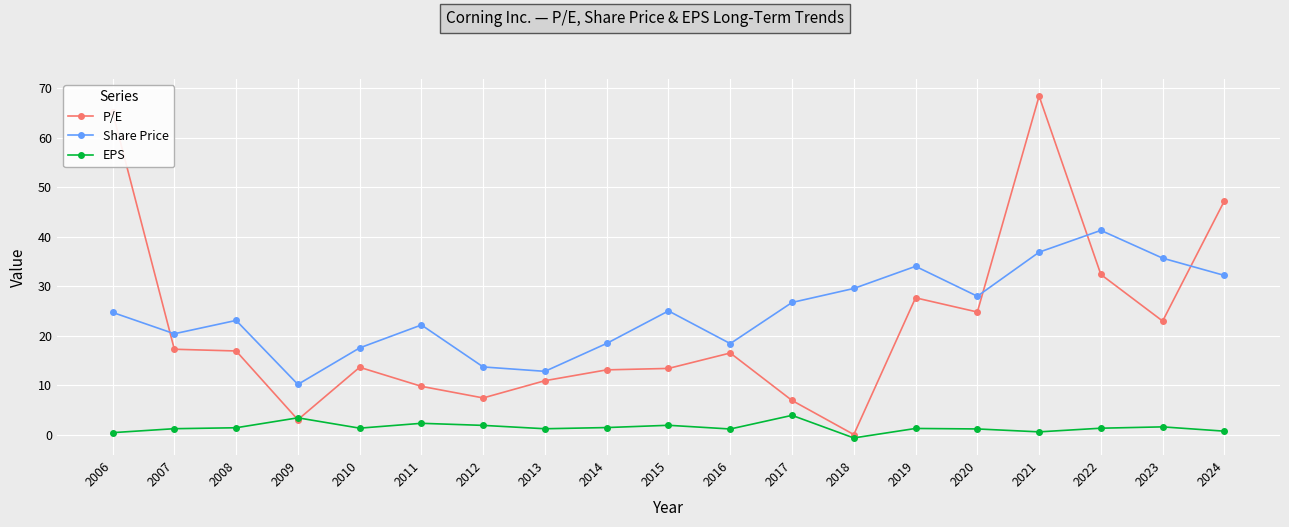

Which category has the lowest value in the EPS series?

2018